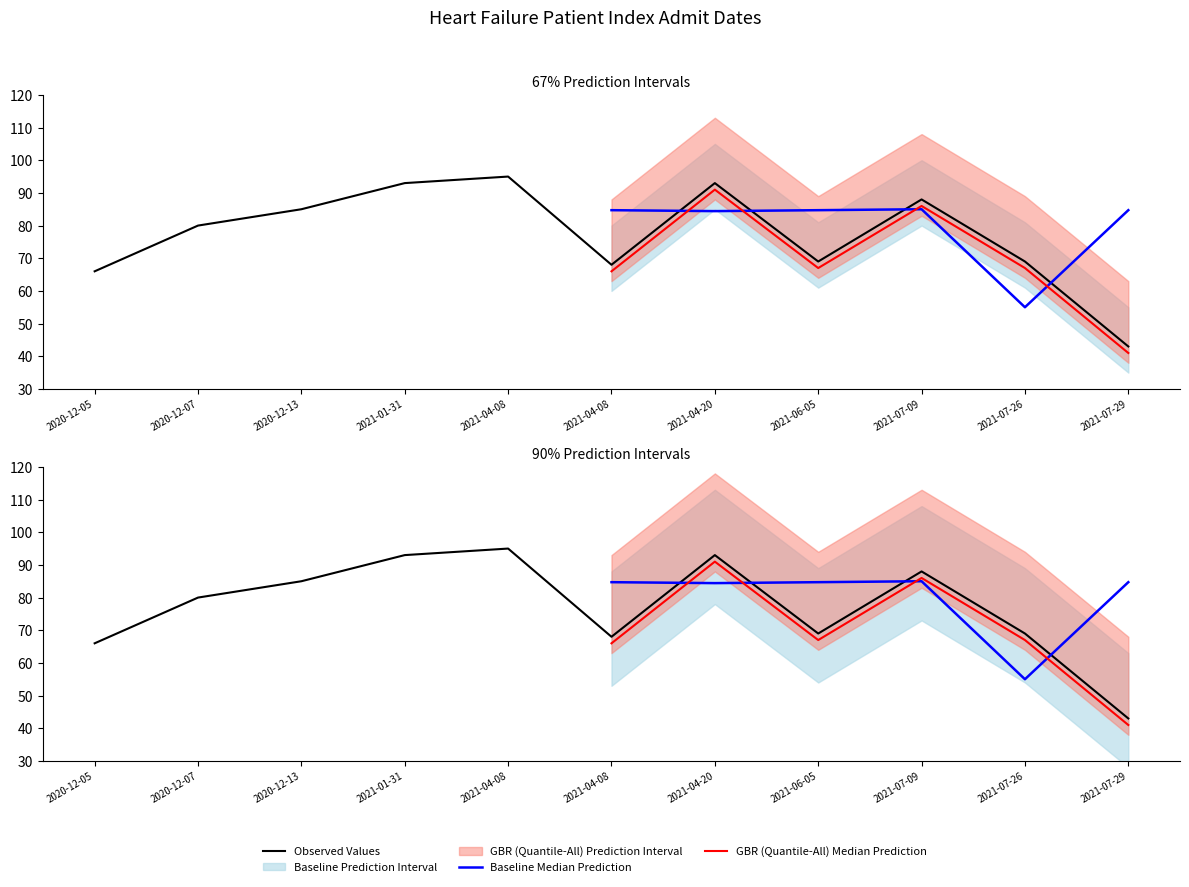

Which label corresponds to the smallest value in the chart?

2021-07-29